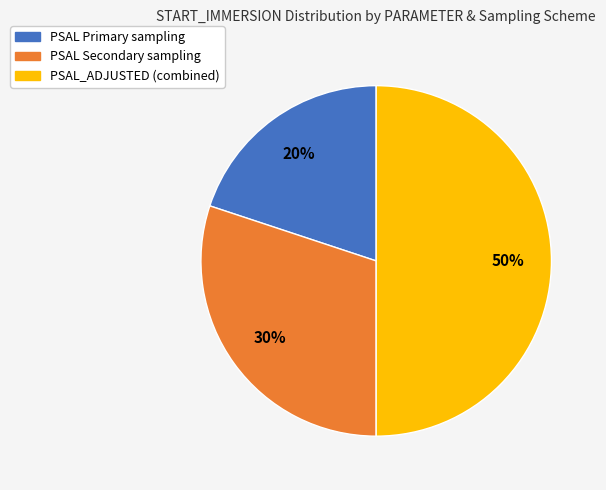

To the nearest percent, what is the difference between the largest and smallest slice percentages?

30%